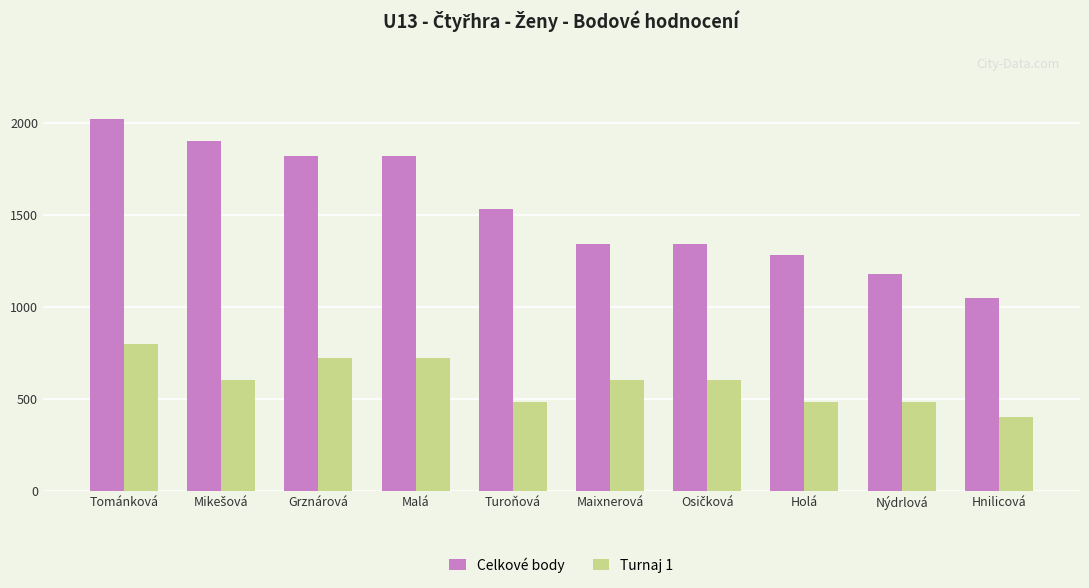

What is the total value across all series at Turoňová?

2010